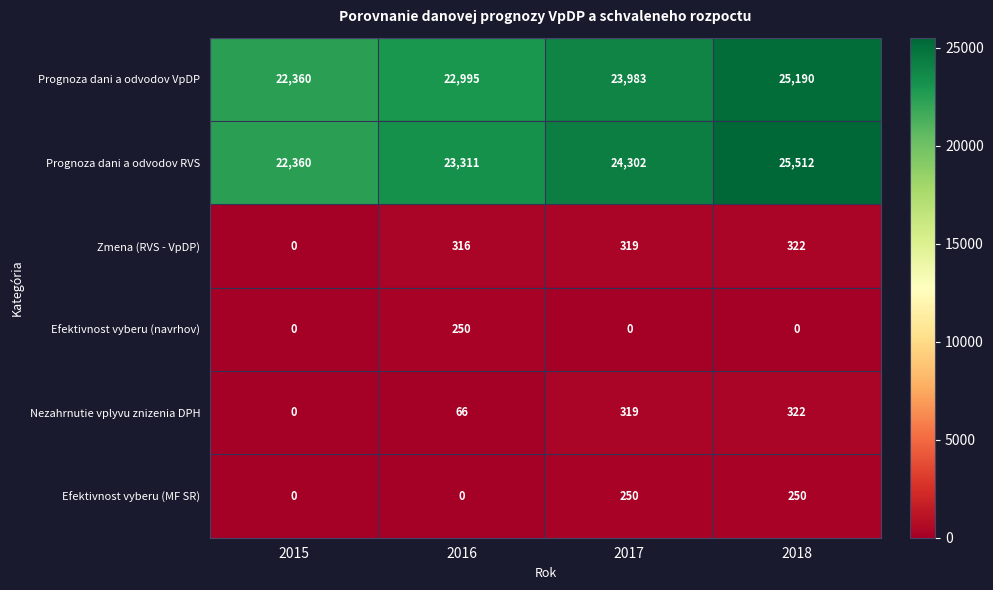

Which category has the highest value across all series?

2018